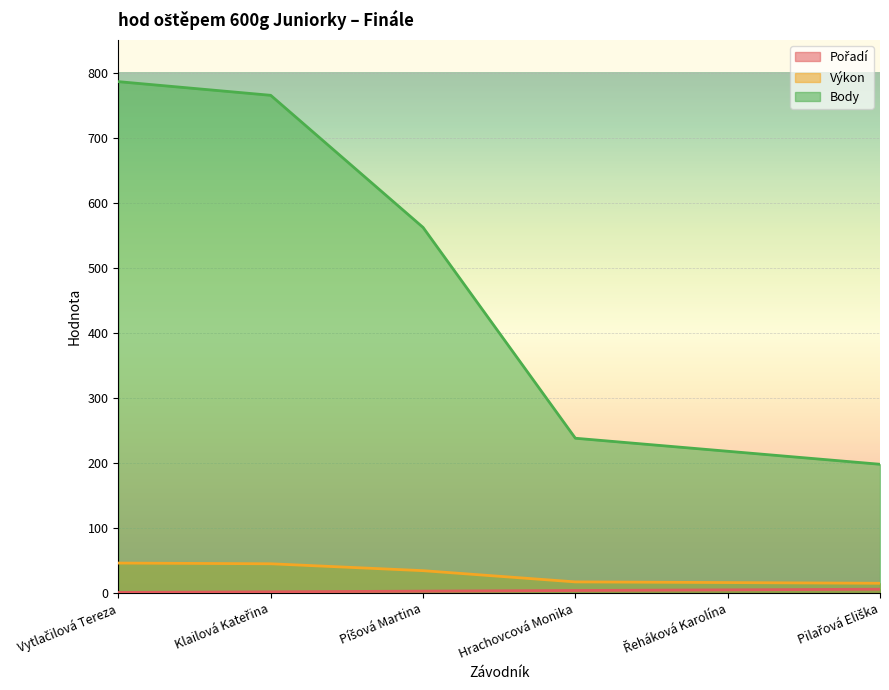

What is the maximum value shown in the chart?

786.0